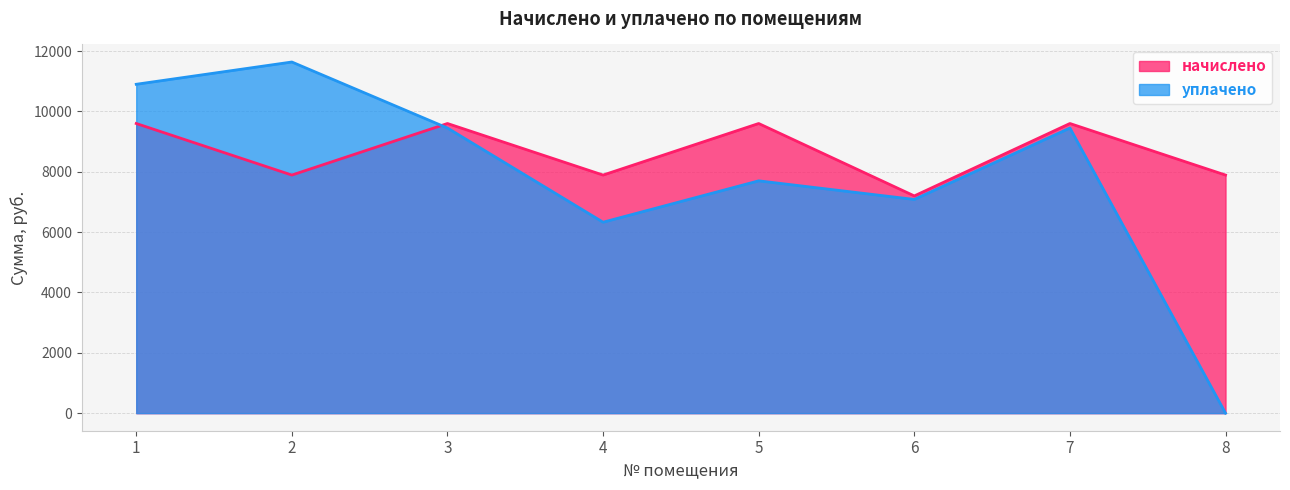

Where is уплачено nearest to the value 5819?

4